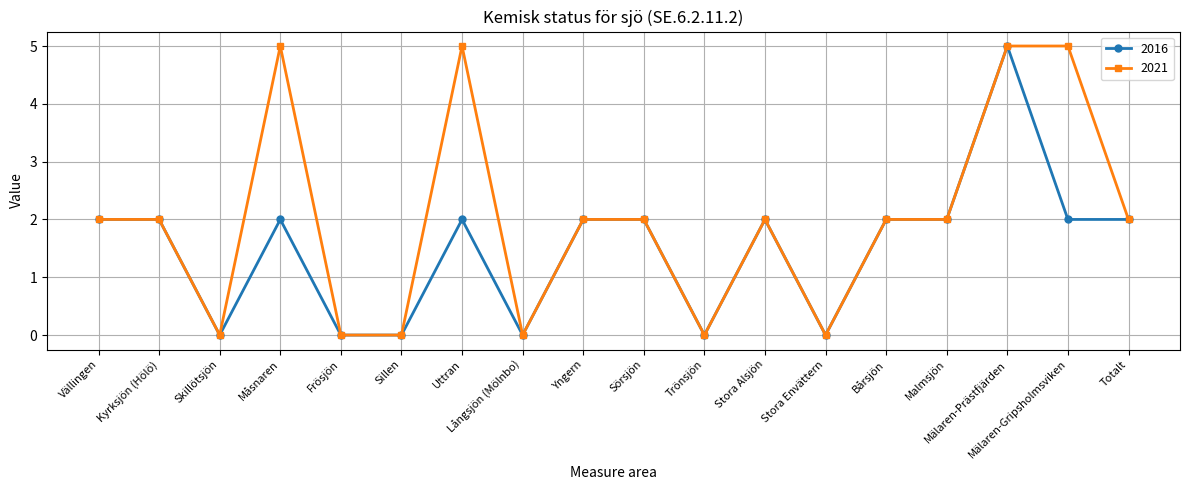

Between Måsnaren and Sörsjön, which series saw the biggest shift?

2021